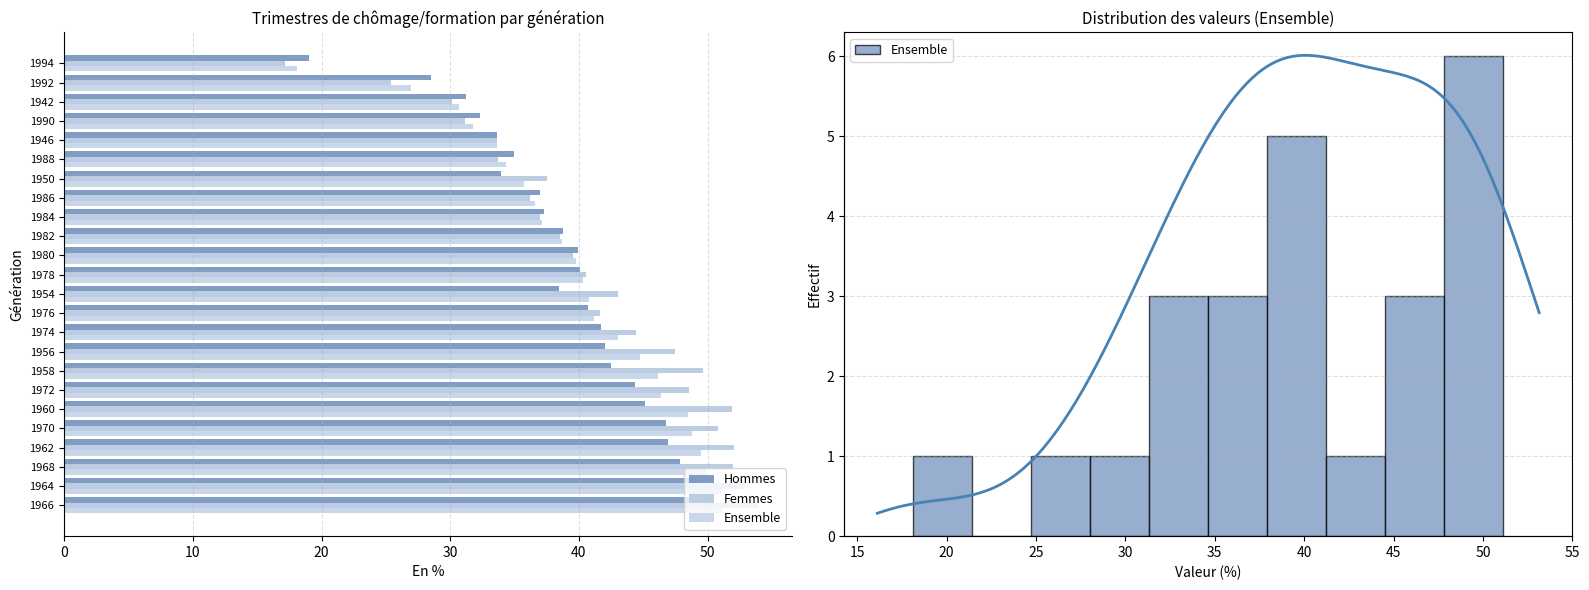

Which series has the largest range (max minus min)?

Femmes